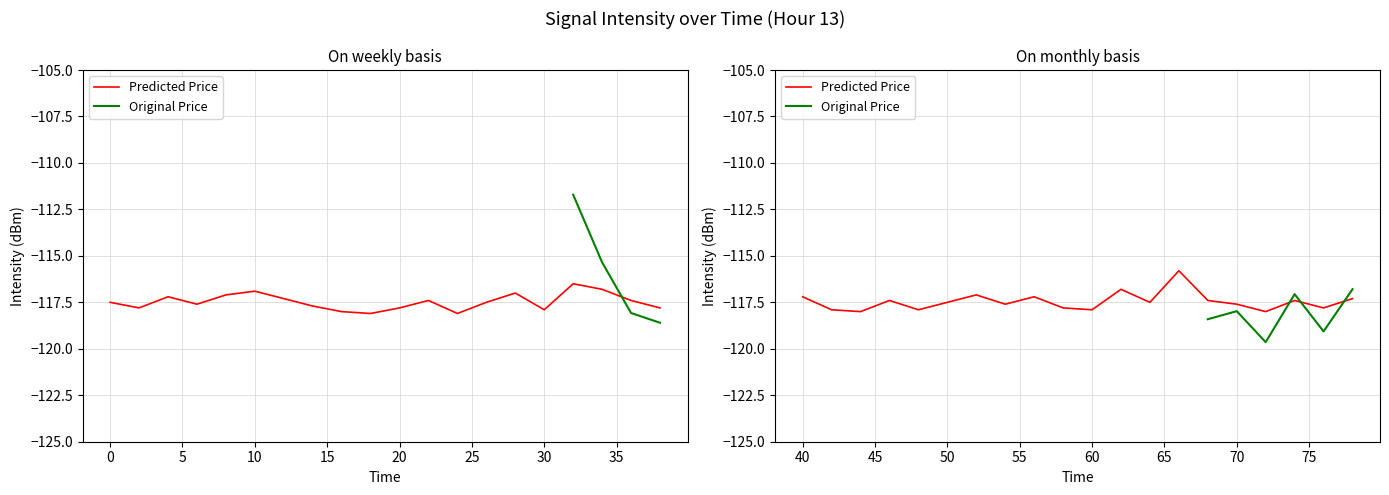

What is the difference between the second highest and second lowest values in the rolling_mean series?

1.6